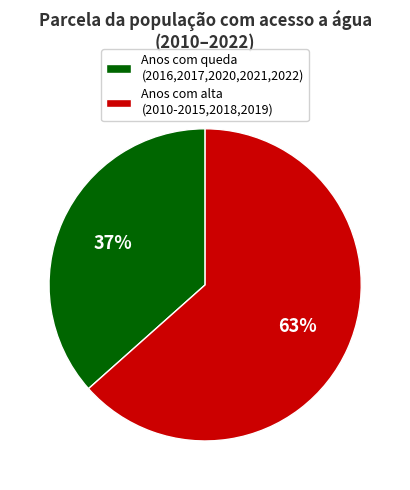

Which category has the biggest portion of the pie?

Anos com alta (2010-2015,2018,2019)